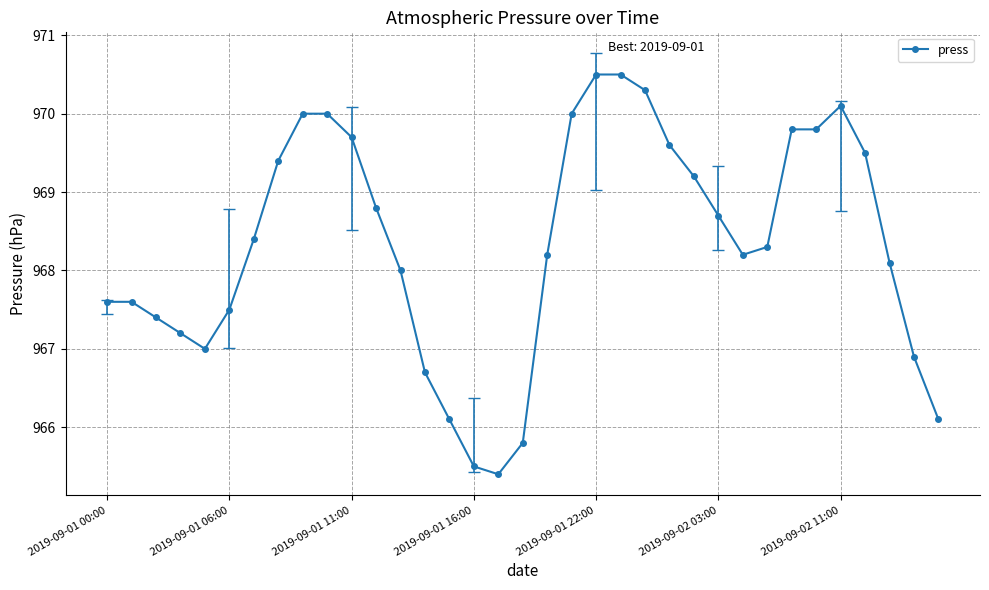

What is the smallest value displayed?

965.4